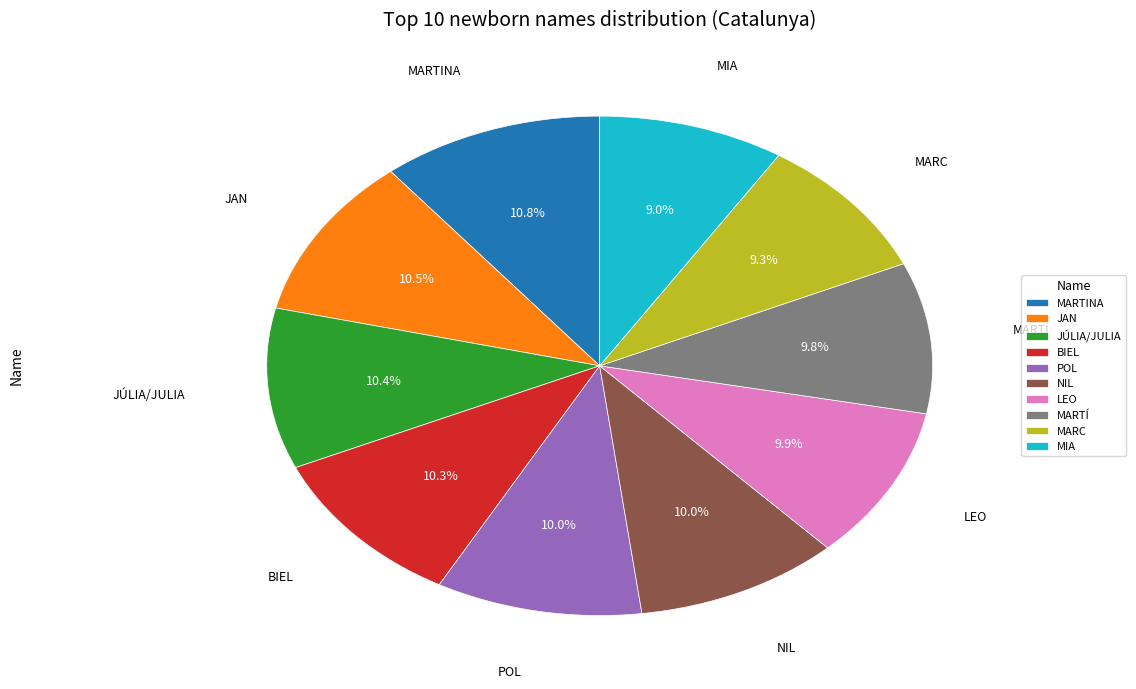

Is there a majority slice in this chart?

No